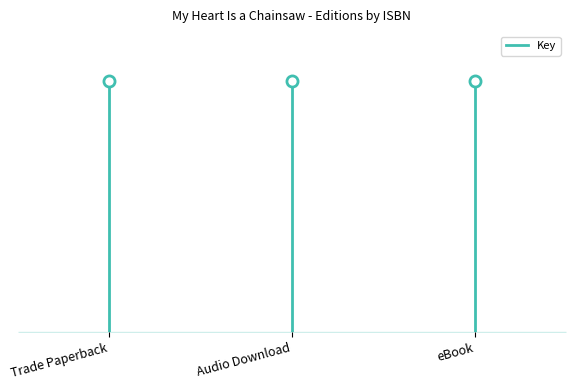

What is the sum of the values at Audio Download and Trade Paperback?

165898665